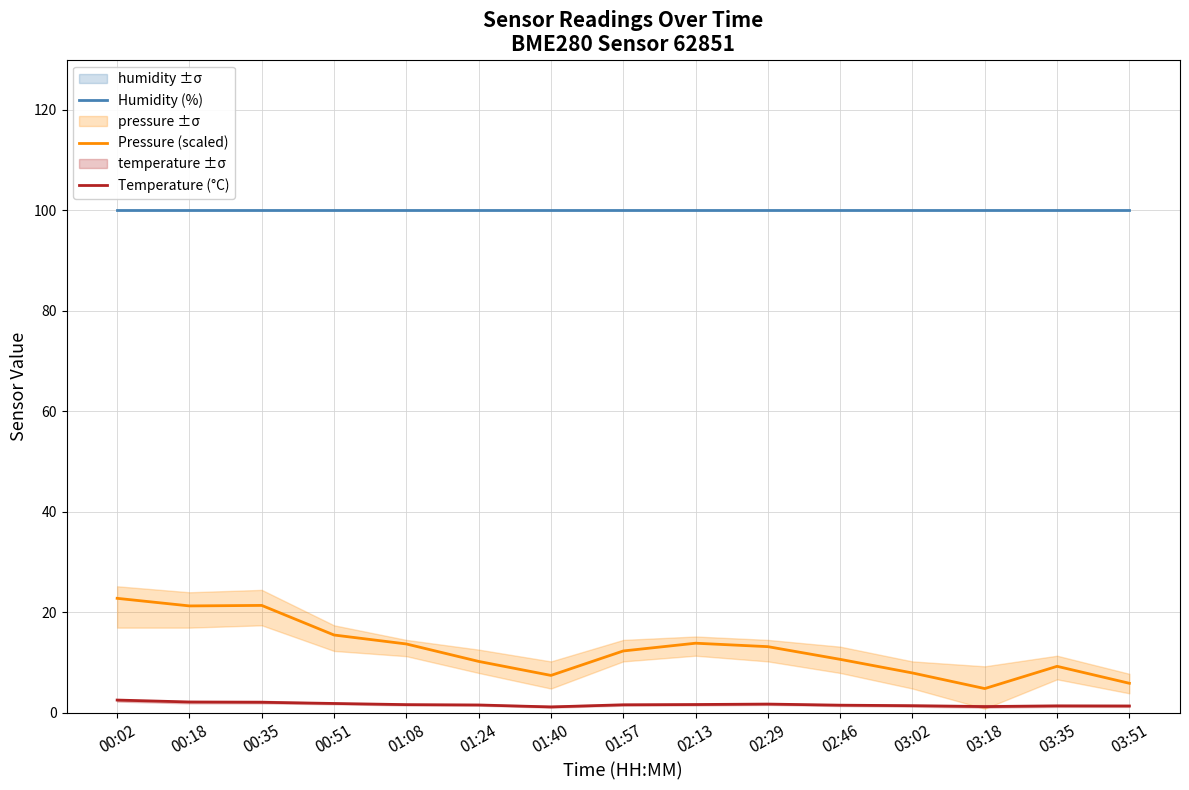

Is the value of Pressure (scaled) at 00:02 greater than the value of Temperature (°C) at 03:18?

Yes